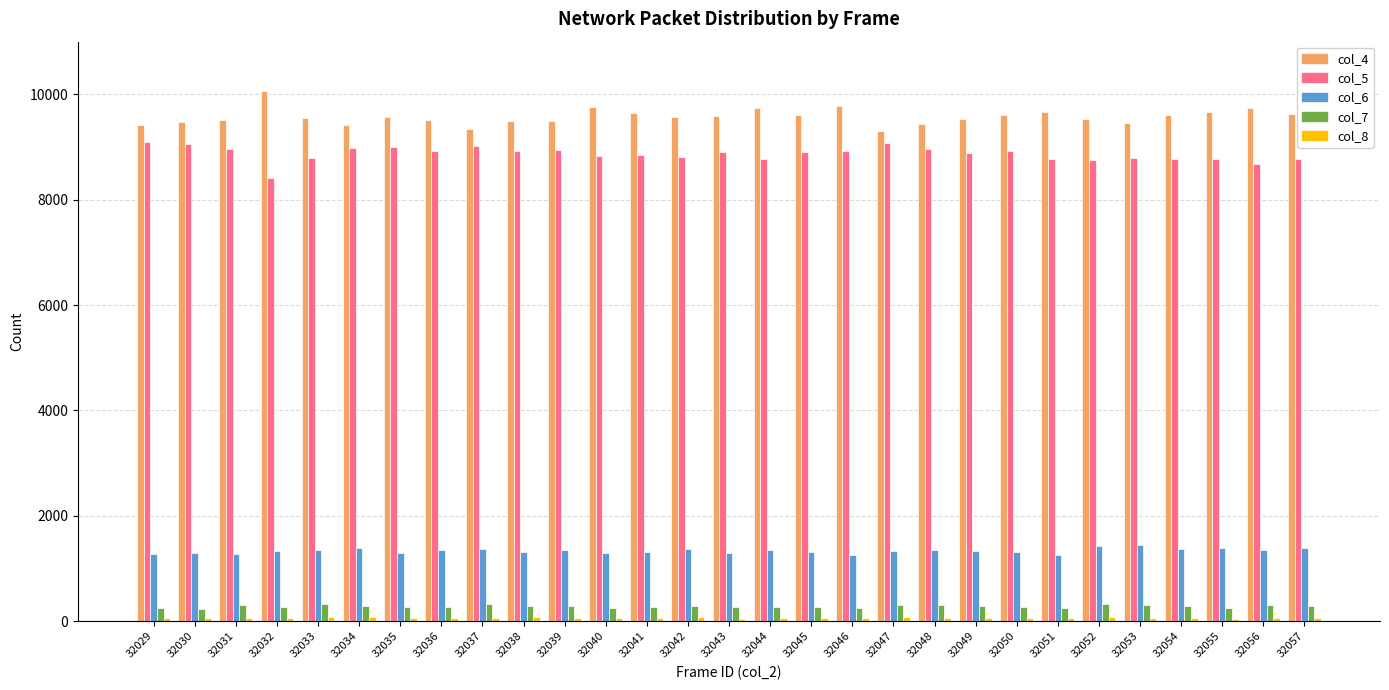

How many bars are there in each group?

5